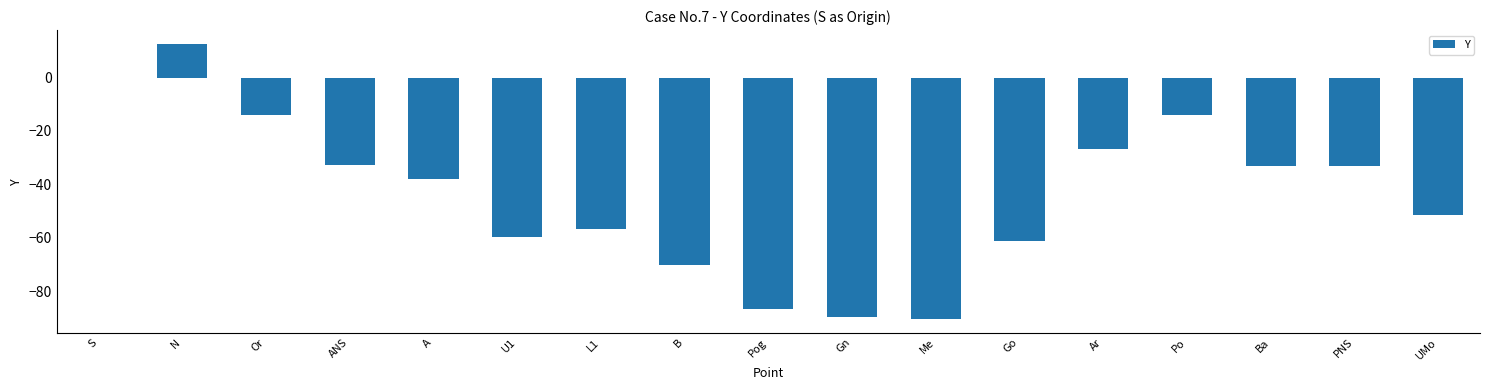

True or false: the data shows -86.7 at Pog.

True